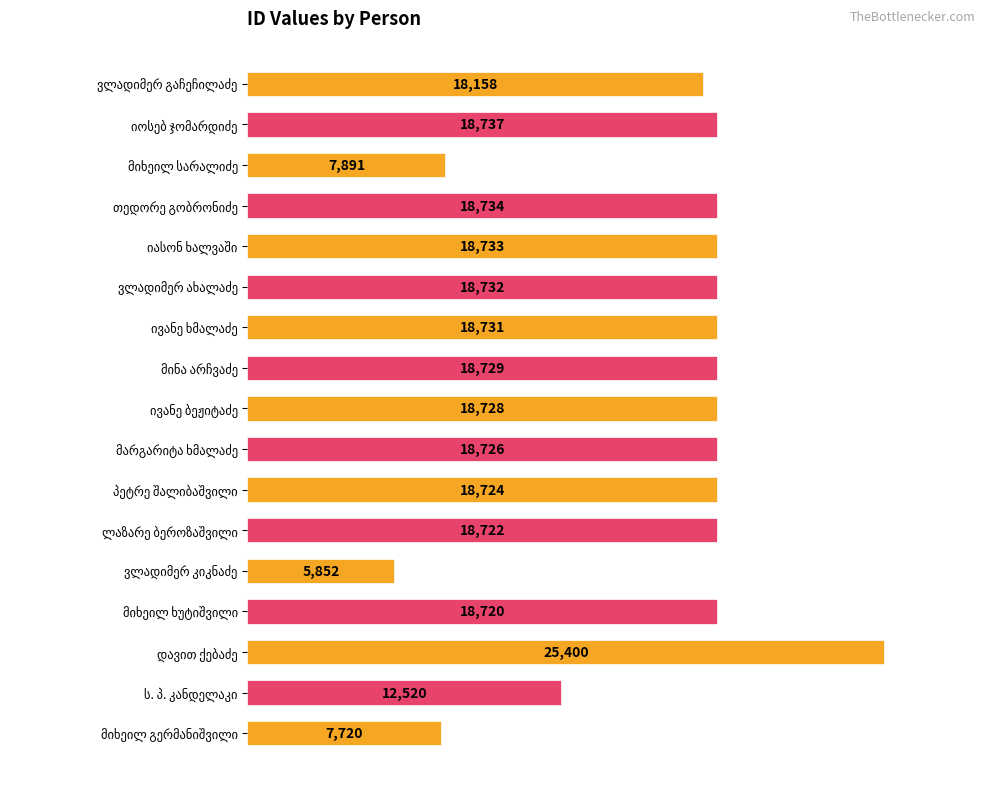

What is the maximum value shown in the chart?

25400